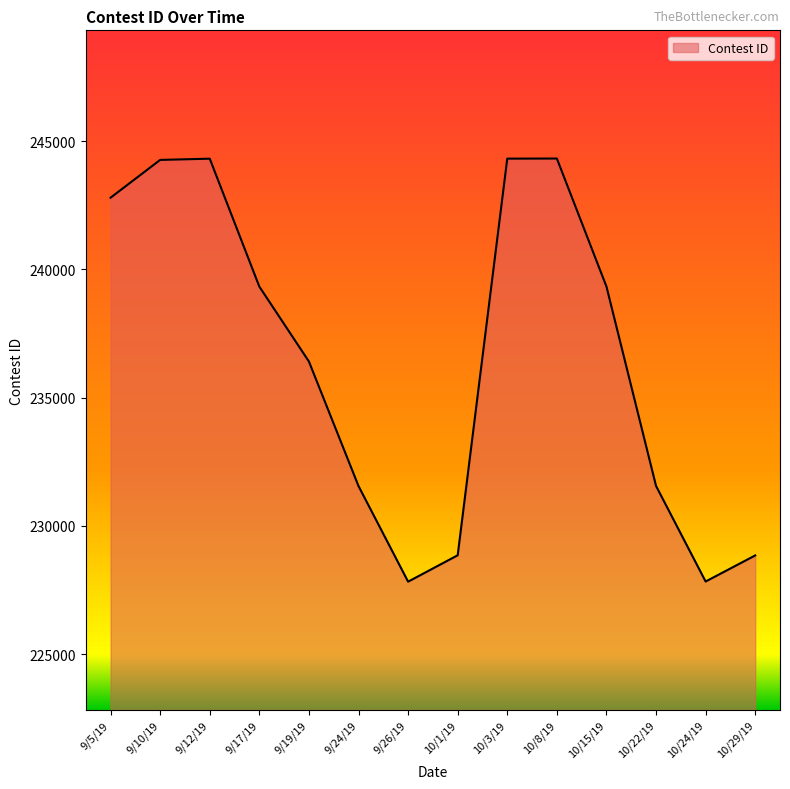

True or false: the data shows 239335 at 10/15/19.

True